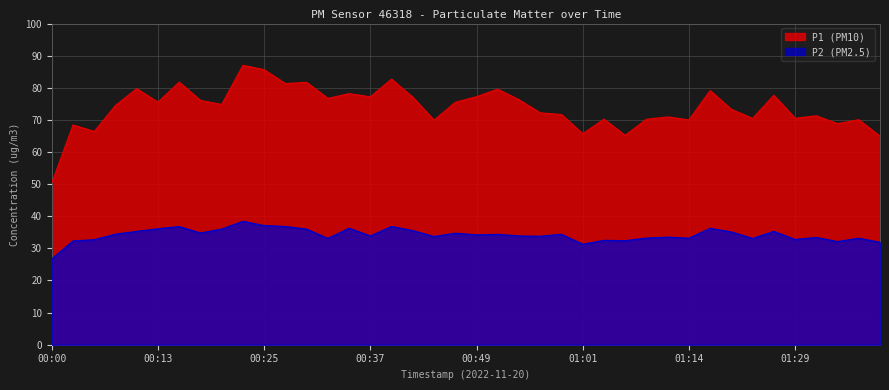

How many values in the P2 series are below 34?

20